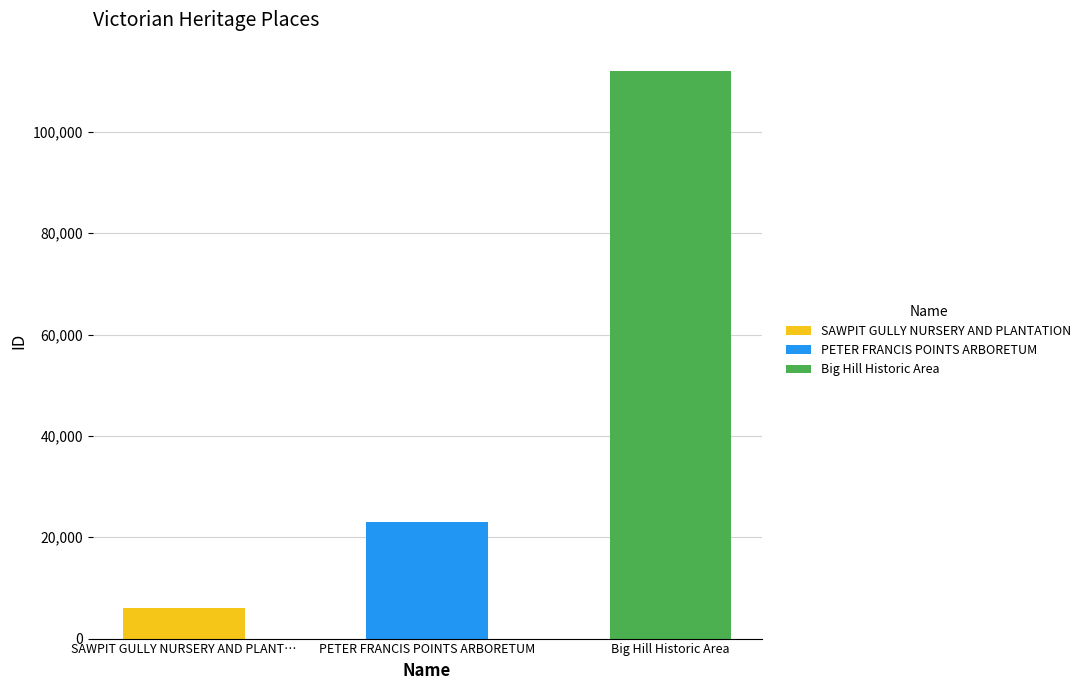

Count the number of categories in the chart.

3